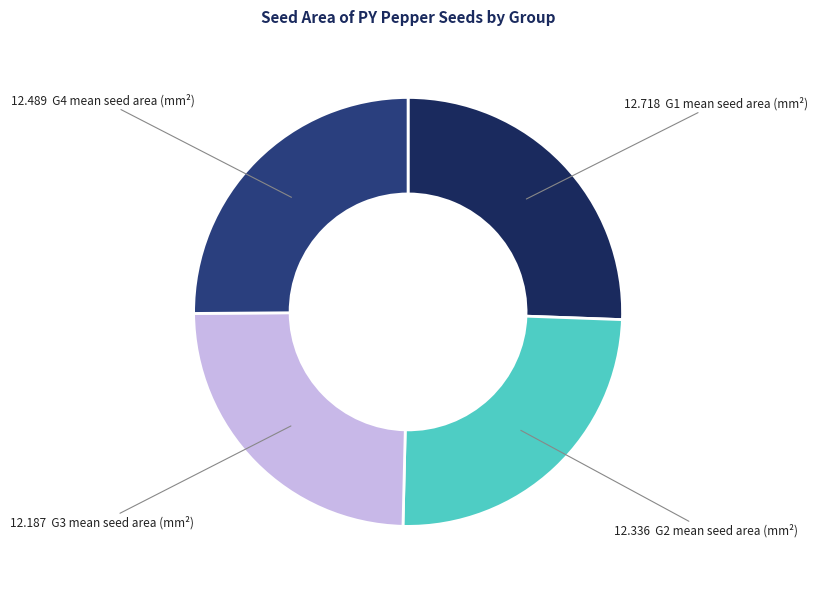

Is there any slice that represents more than half of the pie?

No